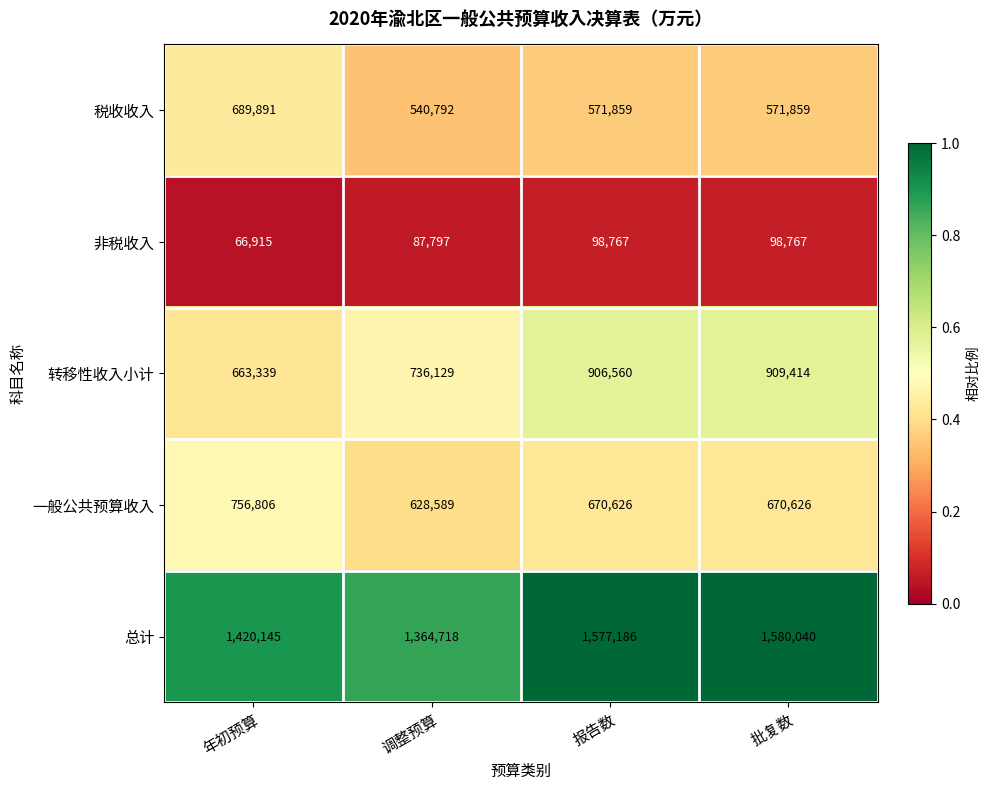

Is the value of 非税收入 at 年初预算 greater than the value of 转移性收入小计 at 报告数?

No